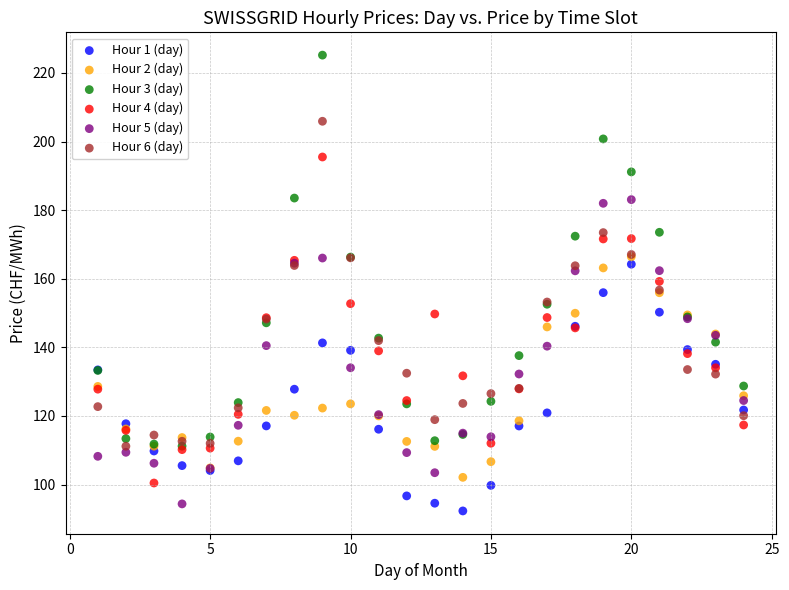

What are all the series names shown in the legend?

Hour 1 (day), Hour 2 (day), Hour 3 (day), Hour 4 (day), Hour 5 (day), Hour 6 (day)